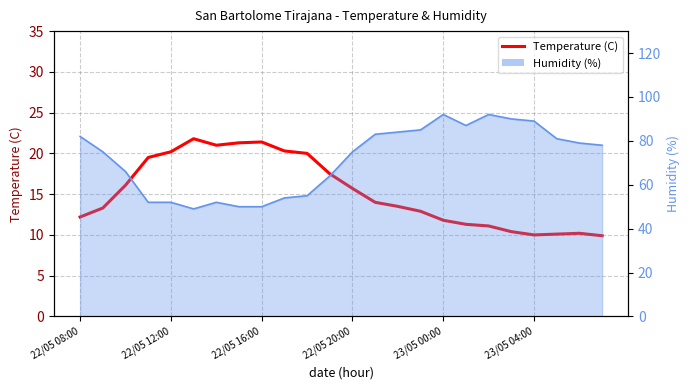

Reading left to right, what are all the values shown in this chart?

12.2	13.3	16.1	19.5	20.2	21.8	21.0	21.3	21.4	20.3	20.0	17.5	15.7	14.0	13.5	12.9	11.8	11.3	11.1	10.4	10.0	10.1	10.2	9.9